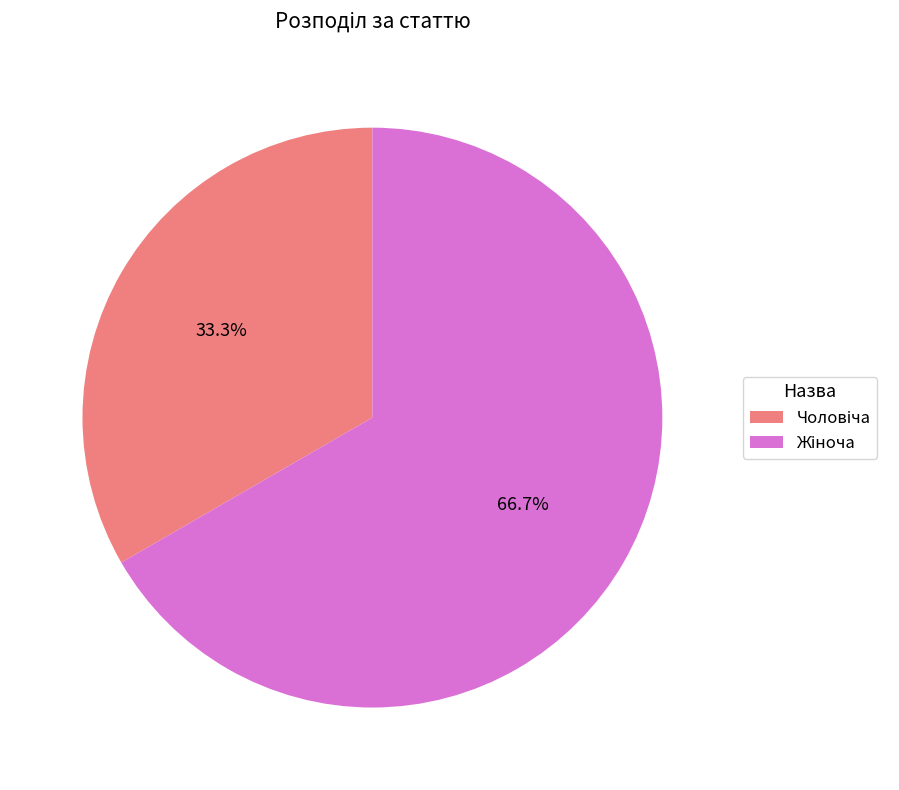

Is there any slice that represents more than half of the pie?

Yes